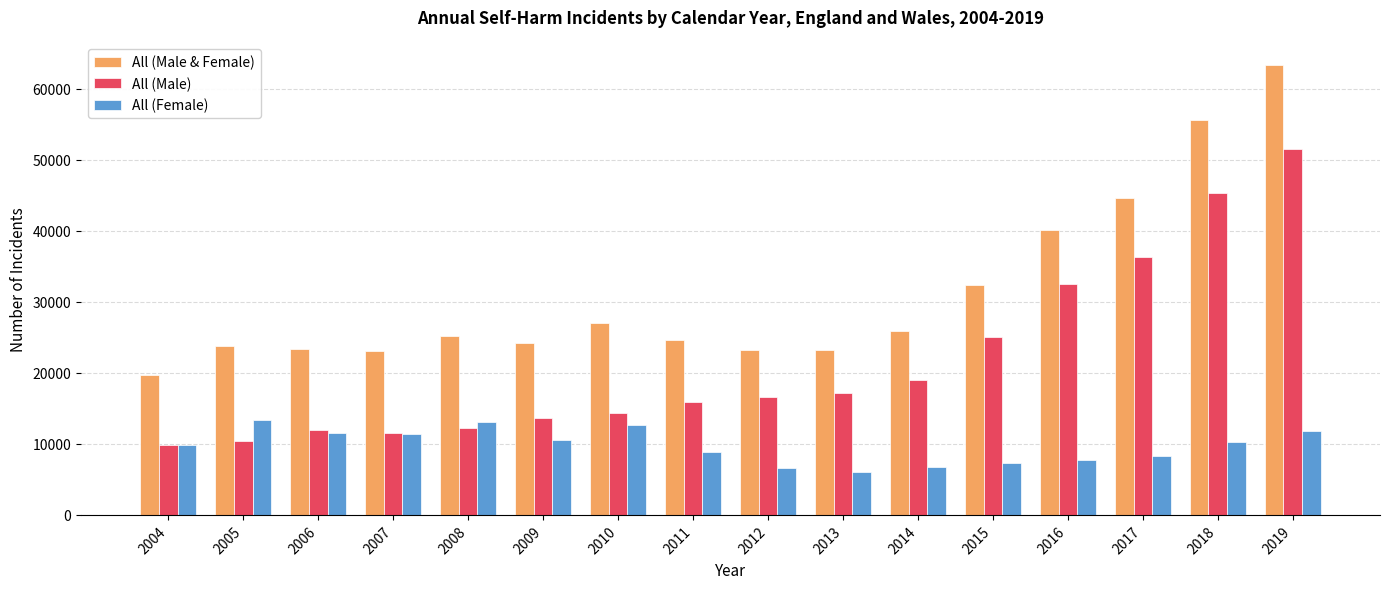

Which series has the largest range (max minus min)?

All (Male & Female)